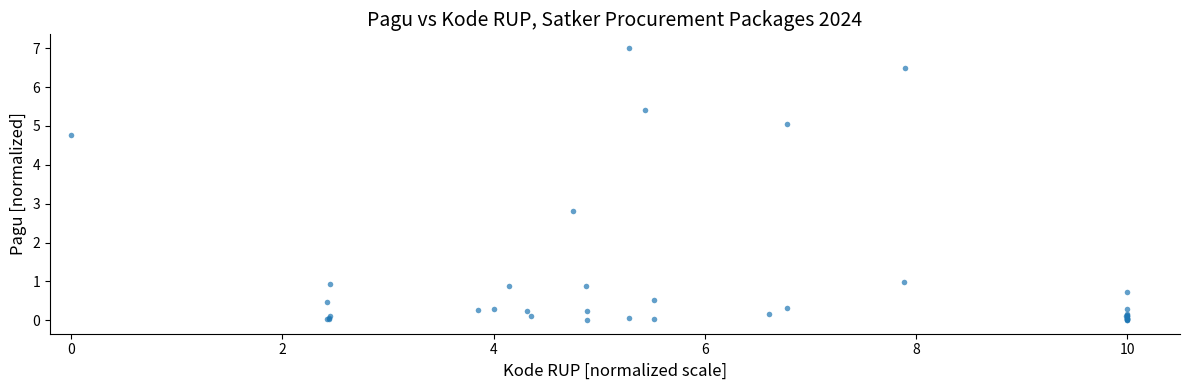

What Y value in the scatter plot is closest to 3?

2.8